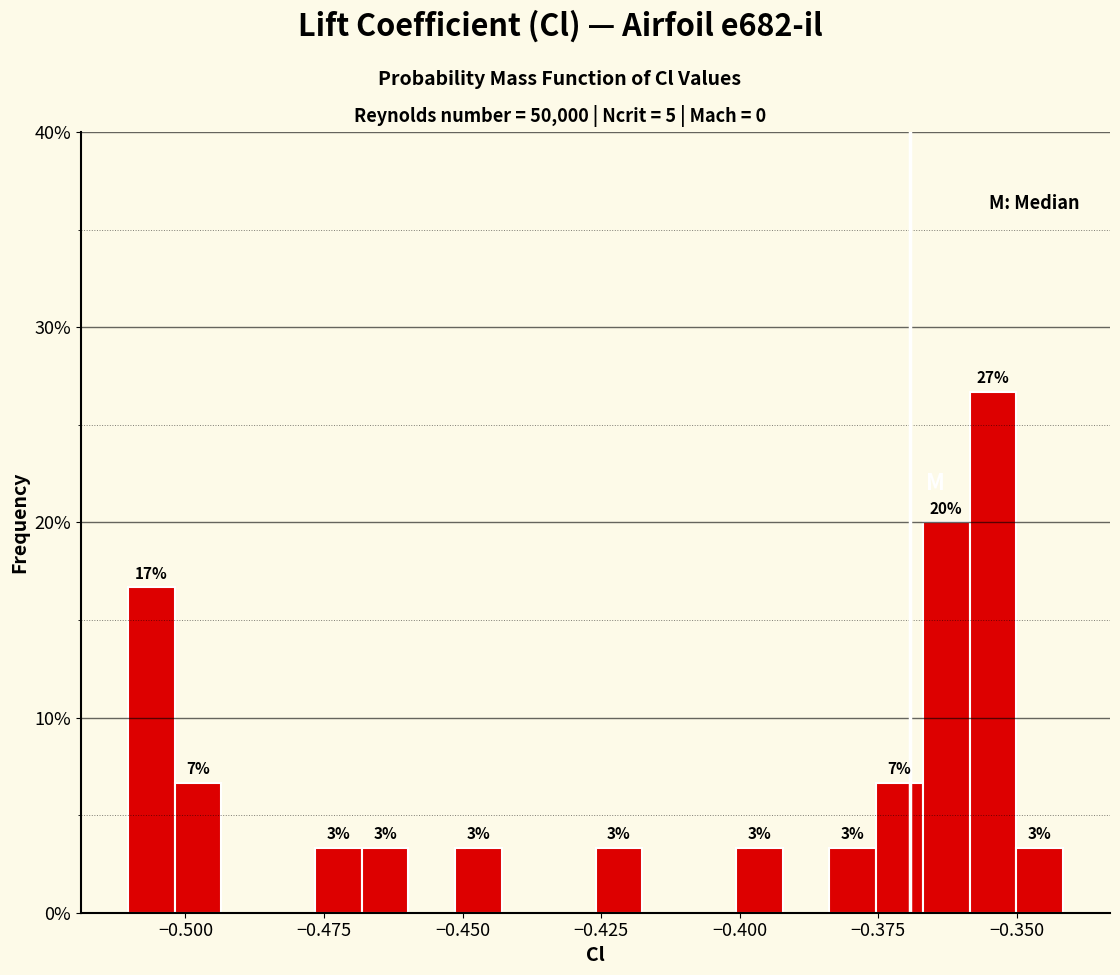

Around what value on the x-axis is the tallest bar? Give the approximate position of its centre, as read against the axis.

-0.355